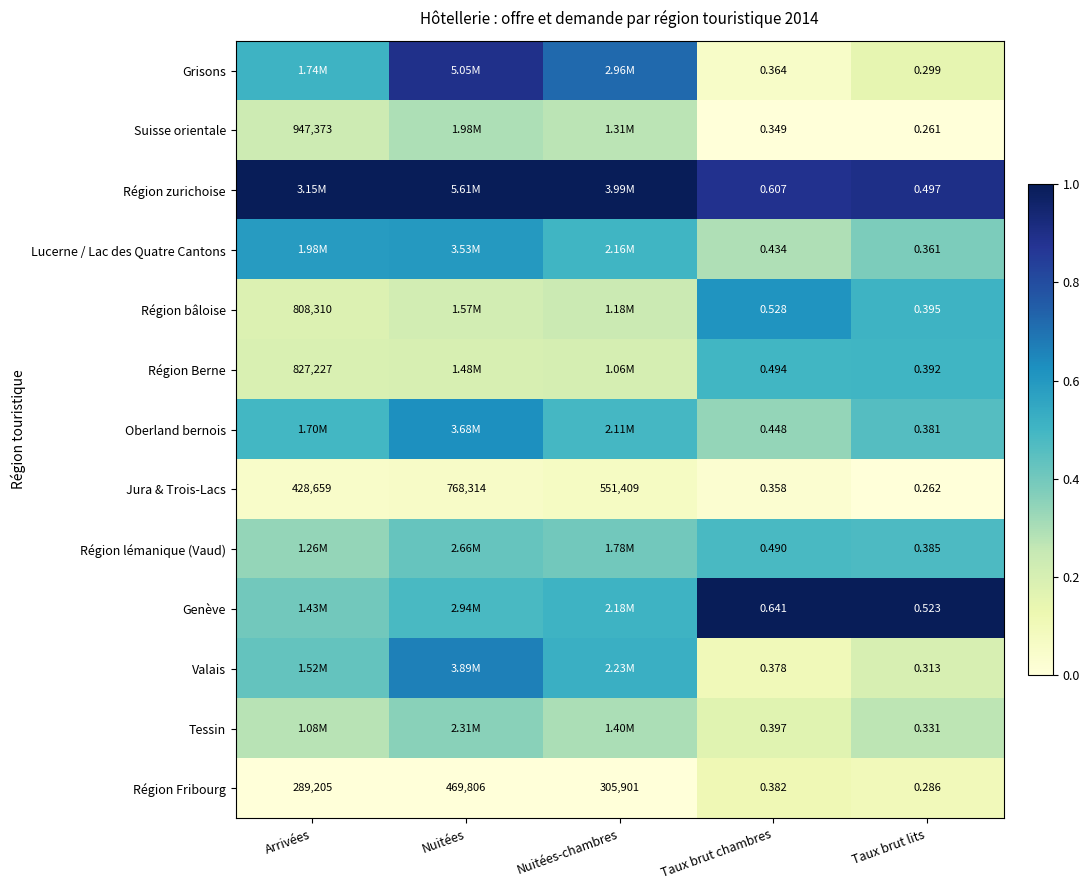

At Taux brut lits, list the series in order from smallest to largest.

Suisse orientale, Jura & Trois-Lacs, Région Fribourg, Grisons, Valais, Tessin, Lucerne / Lac des Quatre Cantons, Oberland bernois, Région lémanique (Vaud), Région Berne, Région bâloise, Région zurichoise, Genève